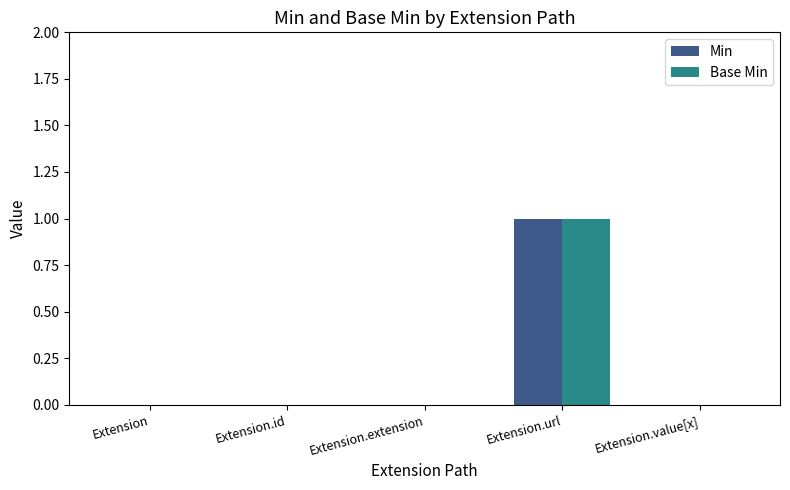

Reading left to right, list all the values displayed in this chart.

Min: 0	0	0	1	0
Base Min: 0	0	0	1	0